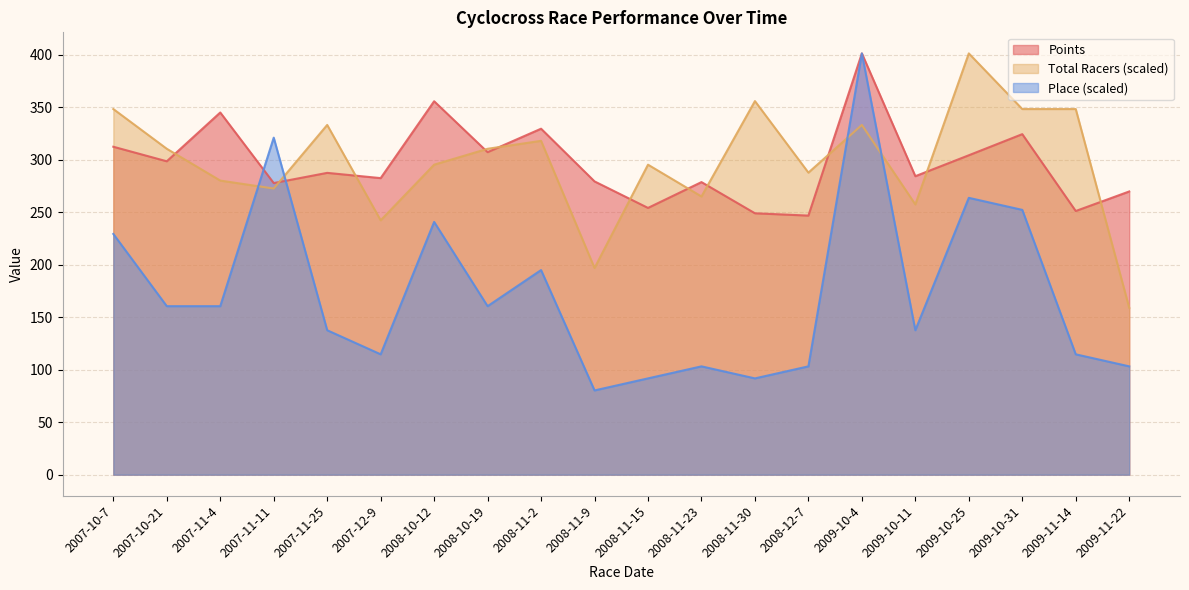

At how many categories does at least one series exceed 233?

20